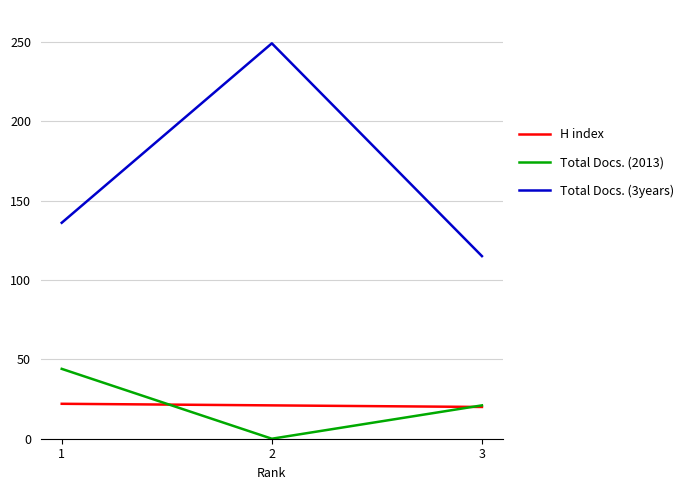

Which series has the largest range (max minus min)?

Total Docs. (3years)